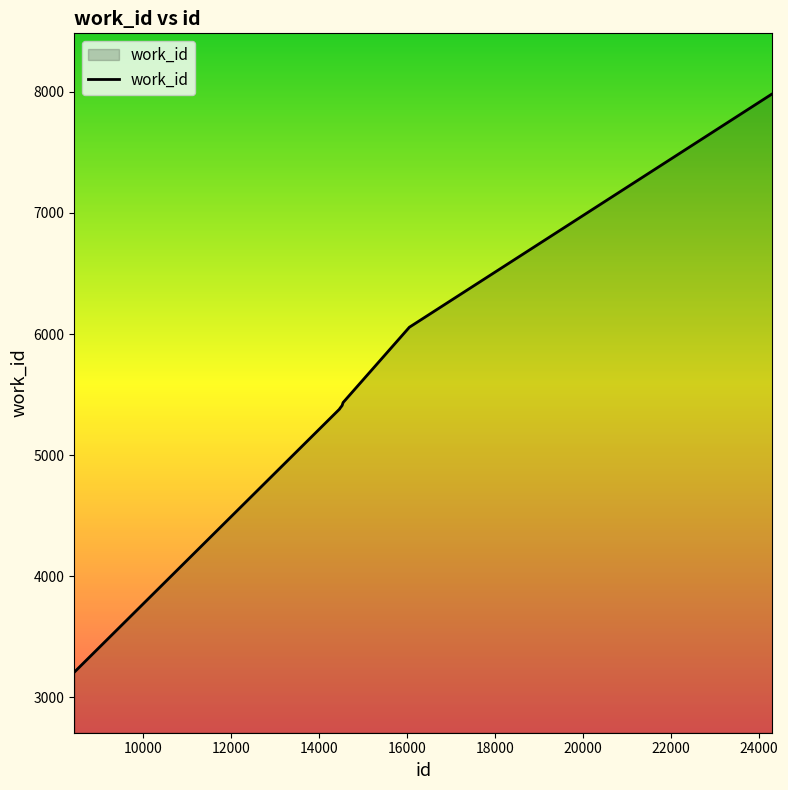

What is the minimum value shown in the chart?

3206